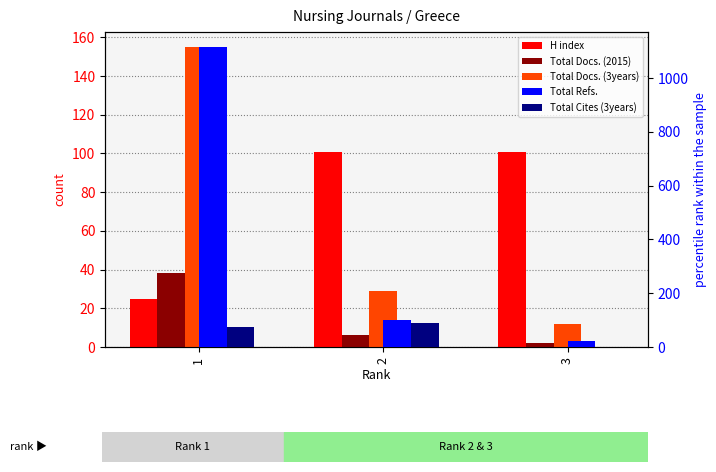

What is the difference between the maximum and minimum values in the Total Refs. series?

1092